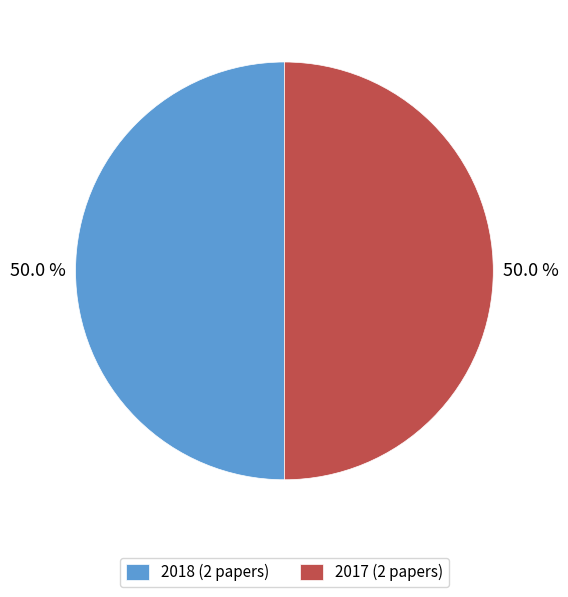

Count the number of slices in the pie.

2